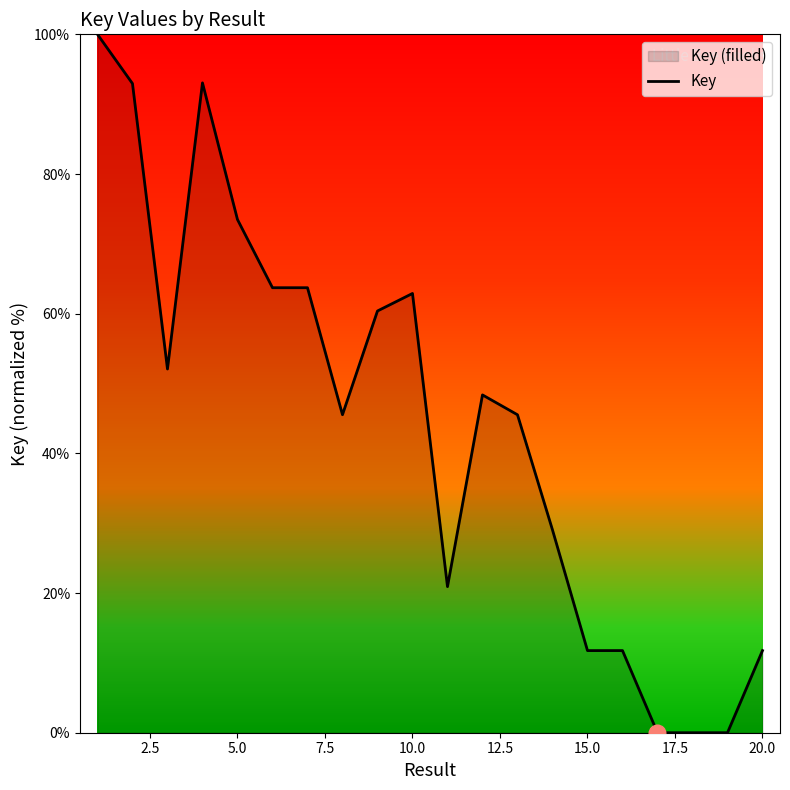

What is the maximum value shown in the chart?

100.0